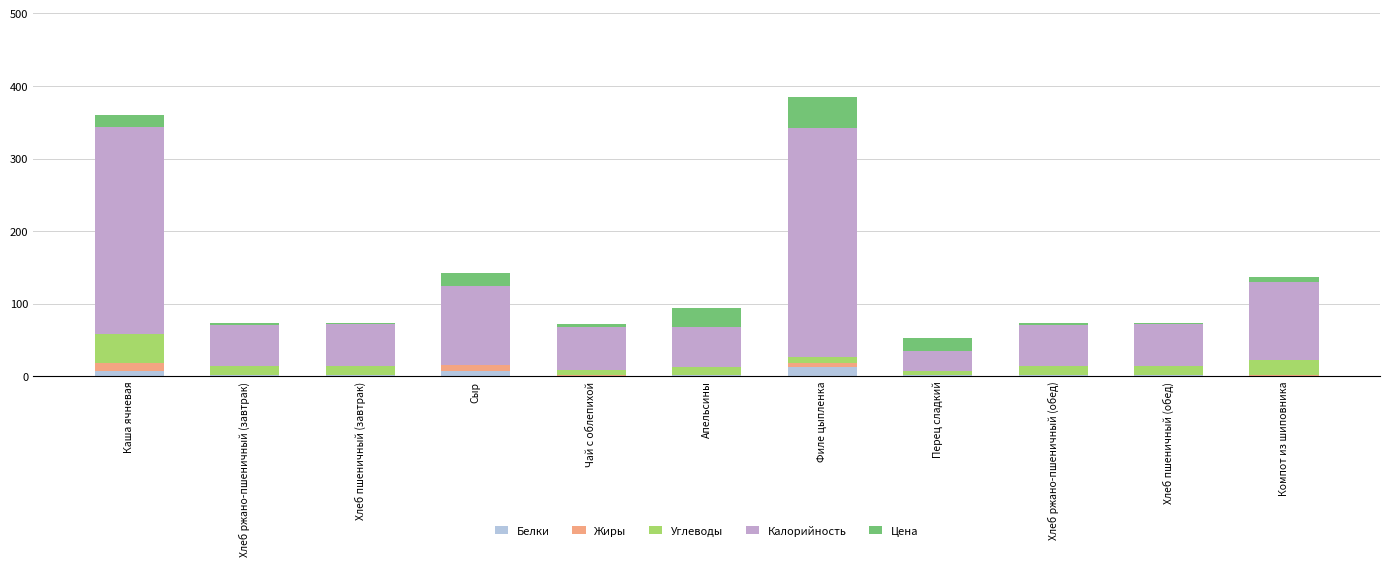

What are all the series names shown in the legend?

Белки, Жиры, Углеводы, Калорийность, Цена